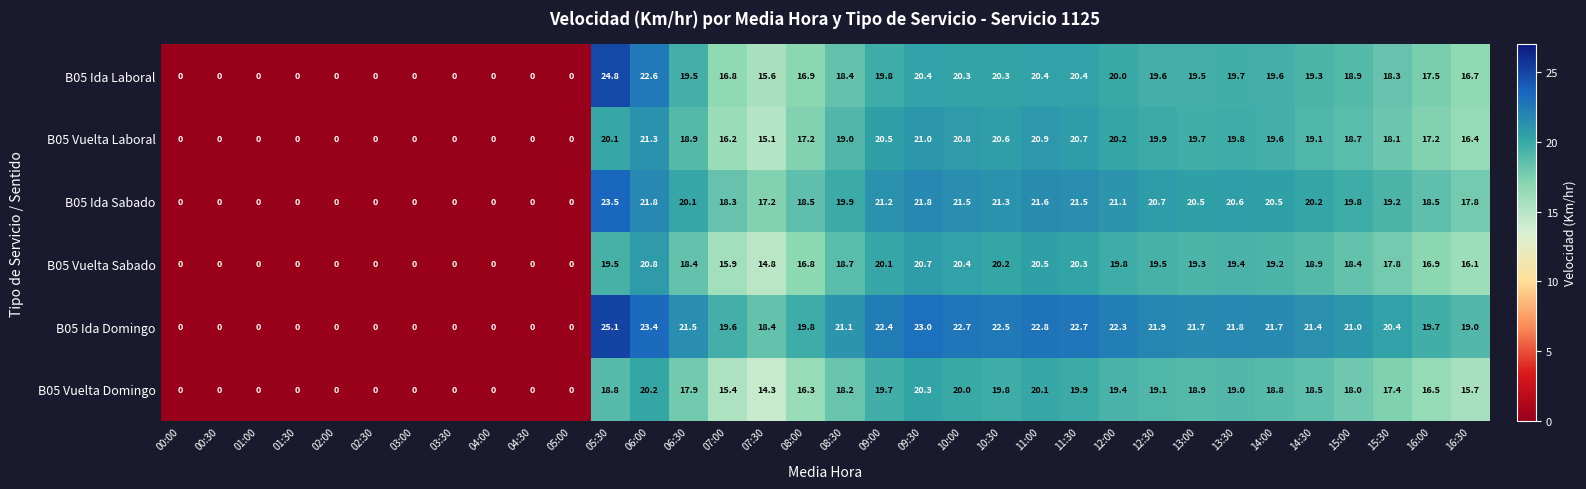

The value of B05 Vuelta Laboral at 04:00 is -12.4. True or false?

False